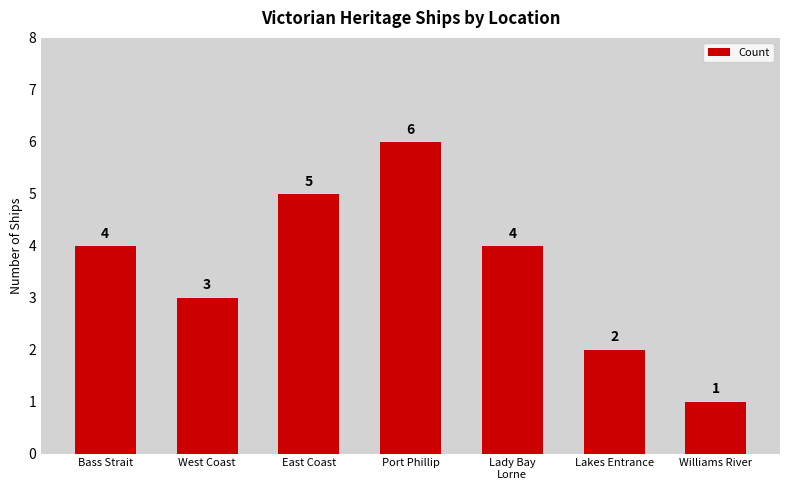

The value at Lady Bay
Lorne is 3. True or false?

False